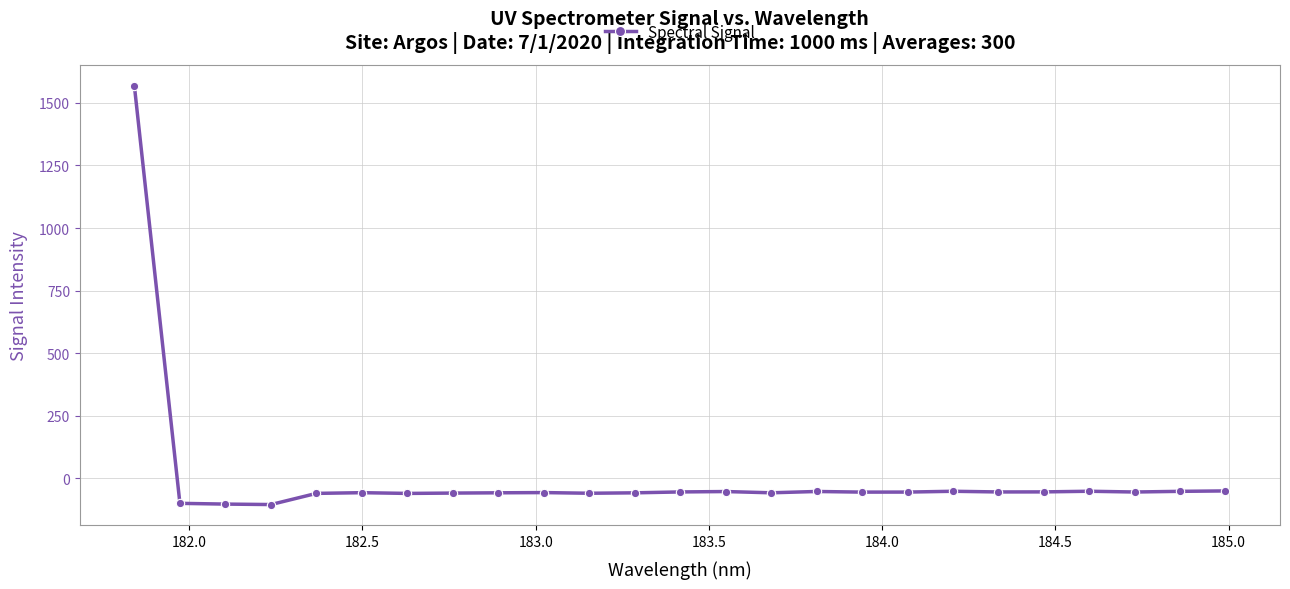

What is the value of the 10th point from the left?

-56.7